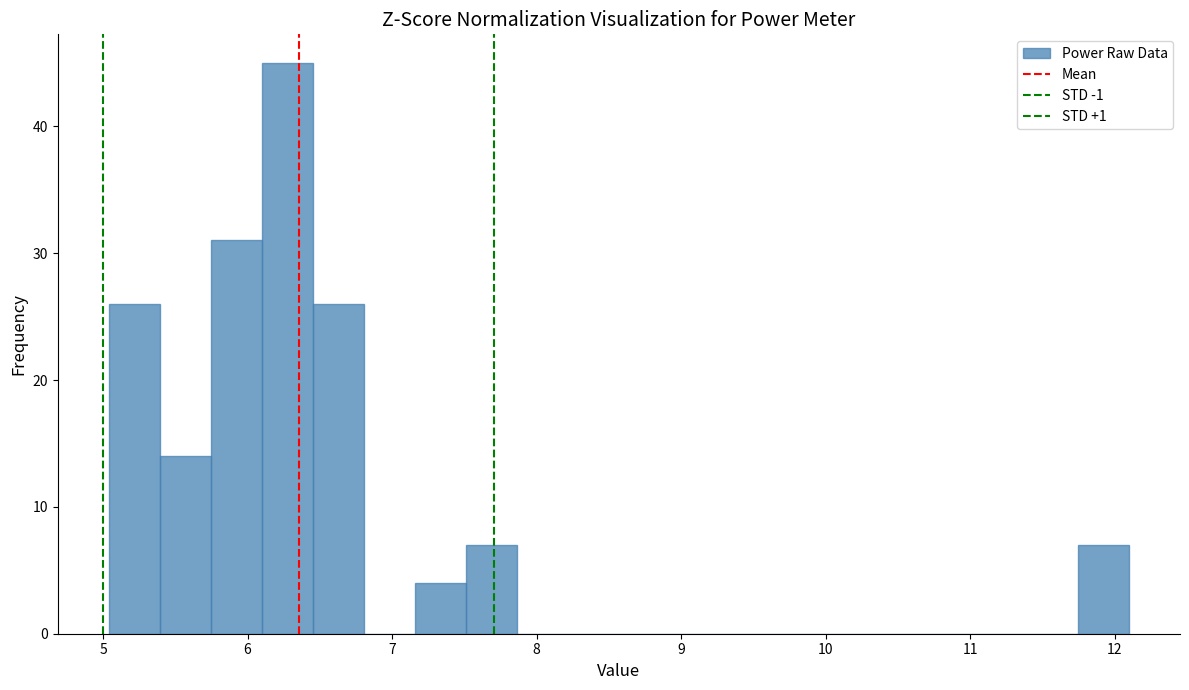

Read against the x-axis, roughly where is the centre of the tallest bar?

6.3